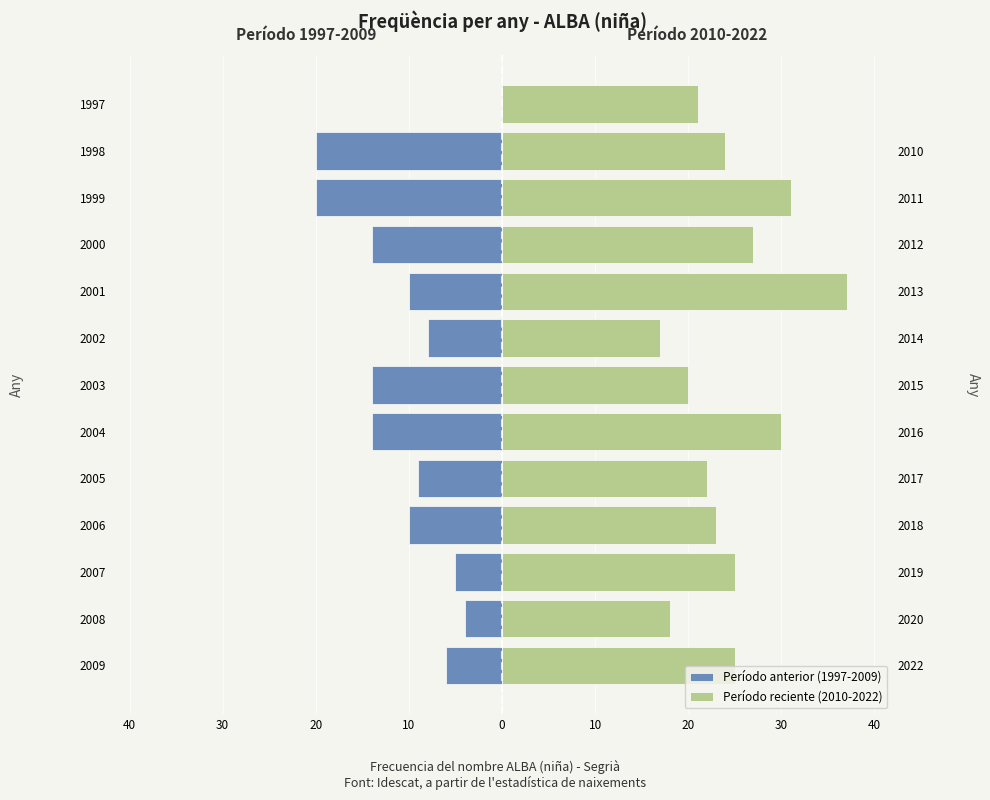

Which has a higher value, 2006 or 2005?

2005